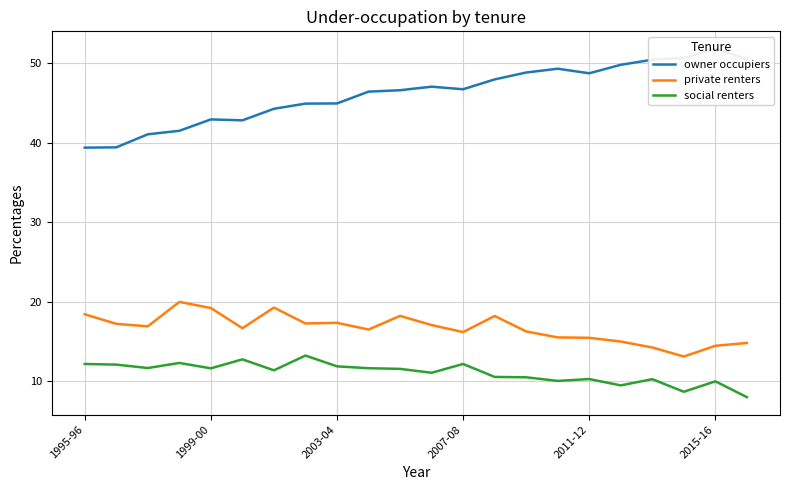

True or false: private renters and social renters cross at least once.

False